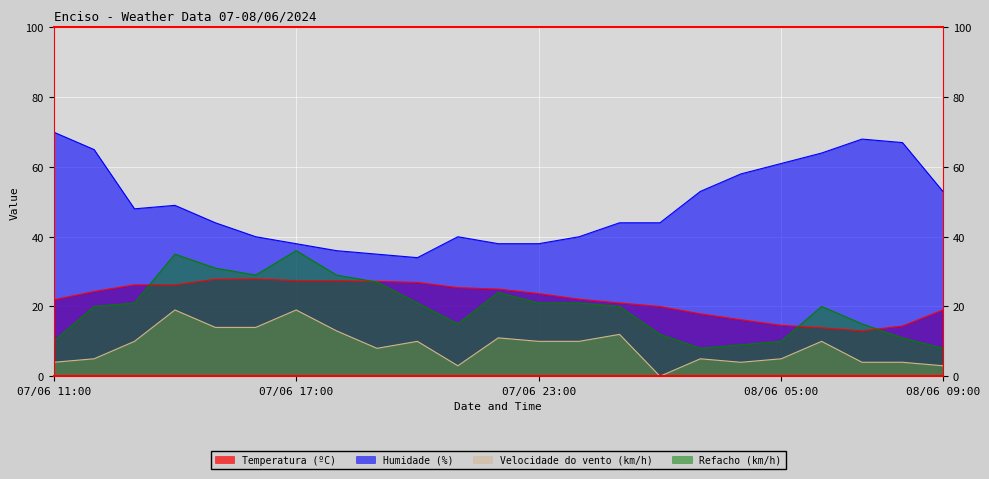

How many interior local valleys does the Humidade (%) series have?

2